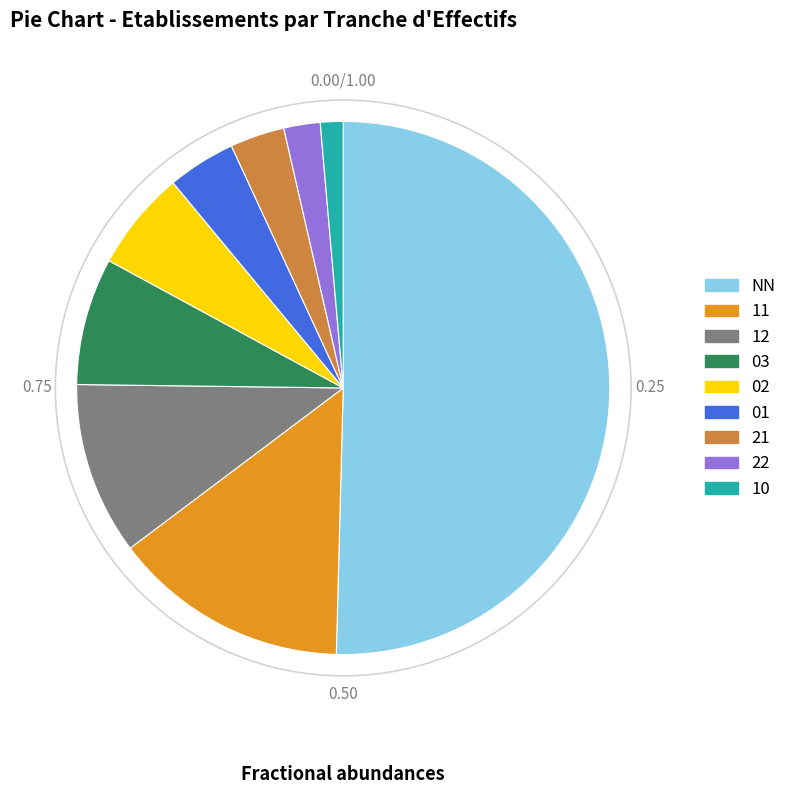

Combined, do 12 and 02 account for over 50%?

No